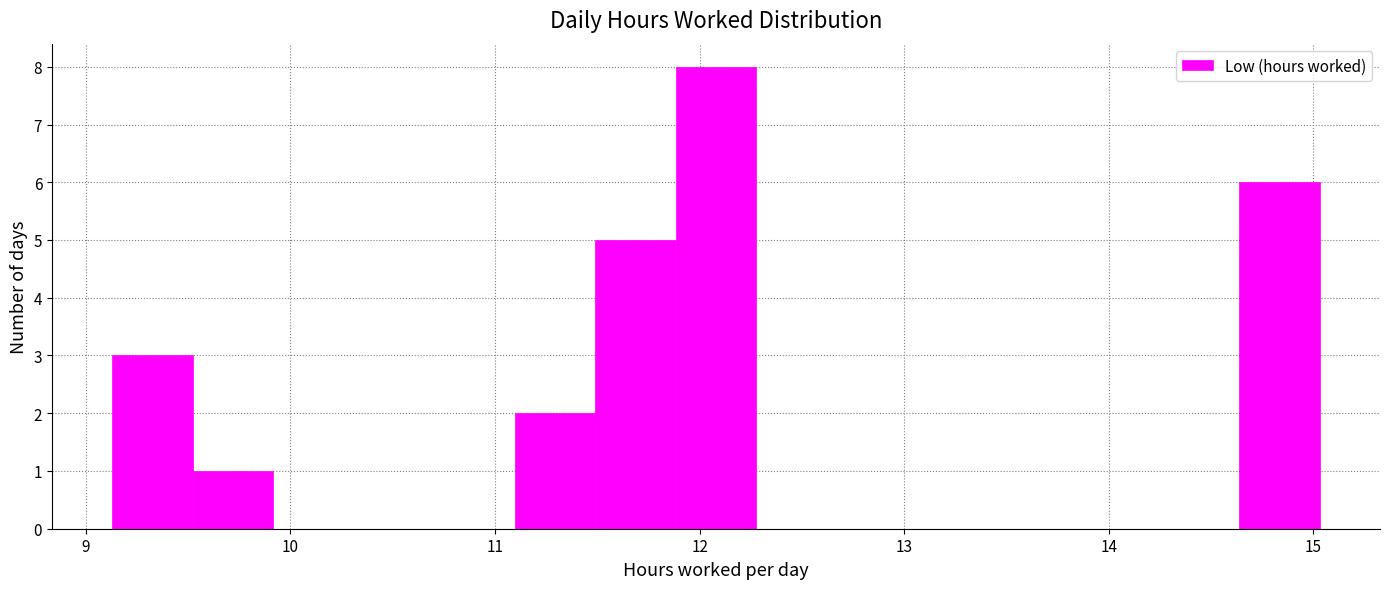

Around what value on the x-axis is the tallest bar? Give the approximate position of its centre, as read against the axis.

12.1